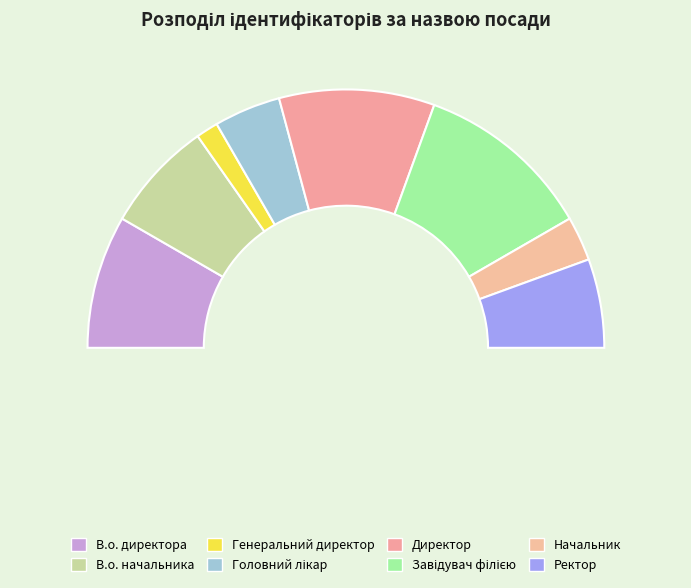

How many slices are in this pie chart?

8